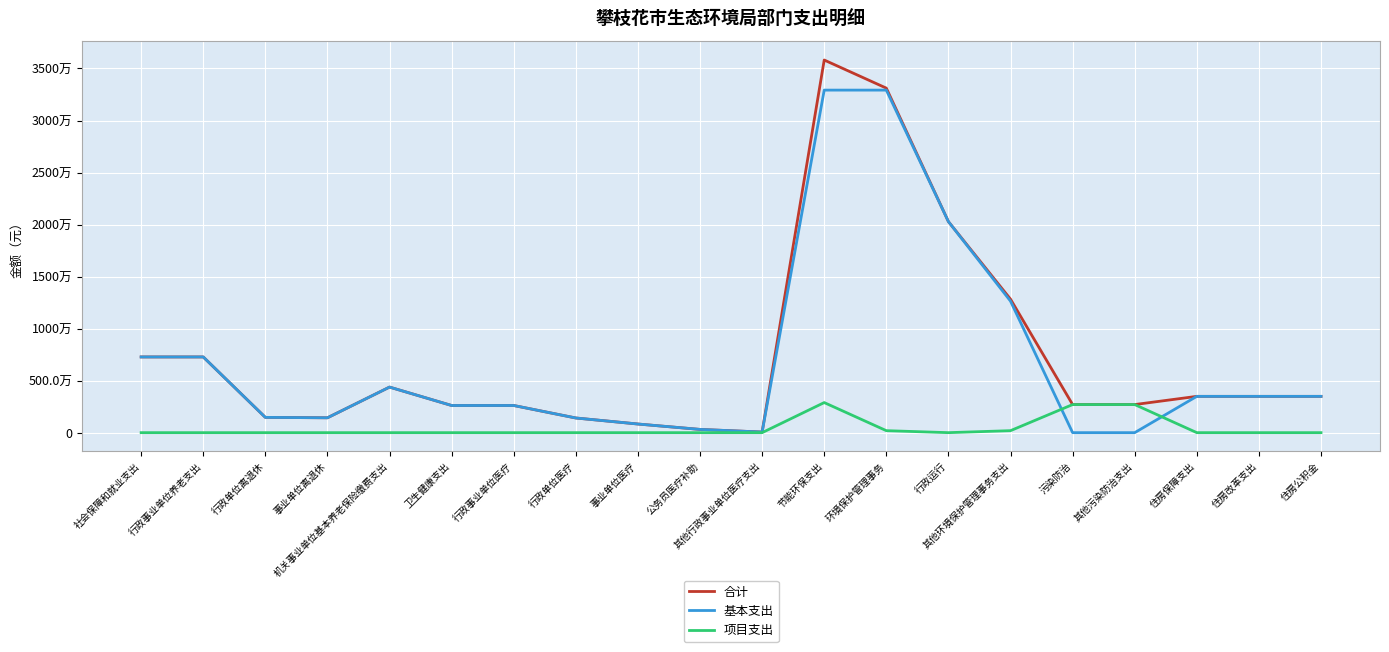

Reading left to right, what are all the values shown in this chart?

合计: 7276092.4	7276092.4	1468204.3	1429017.5	4378870.5	2610175.3	2610175.3	1409361.8	830058.7	311605.0	59149.7	35812453.7	33112453.7	20282623.8	12829829.9	2700000.0	2700000.0	3488704.4	3488704.4	3488704.4
基本支出: 7276092.4	7276092.4	1468204.3	1429017.5	4378870.5	2610175.3	2610175.3	1409361.8	830058.7	311605.0	59149.7	32921137.5	32921137.5	20282623.8	12638513.7	0.0	0.0	3488704.4	3488704.4	3488704.4
项目支出: 0.0	0.0	0.0	0.0	0.0	0.0	0.0	0.0	0.0	0.0	0.0	2891316.2	191316.2	0.0	191316.2	2700000.0	2700000.0	0.0	0.0	0.0